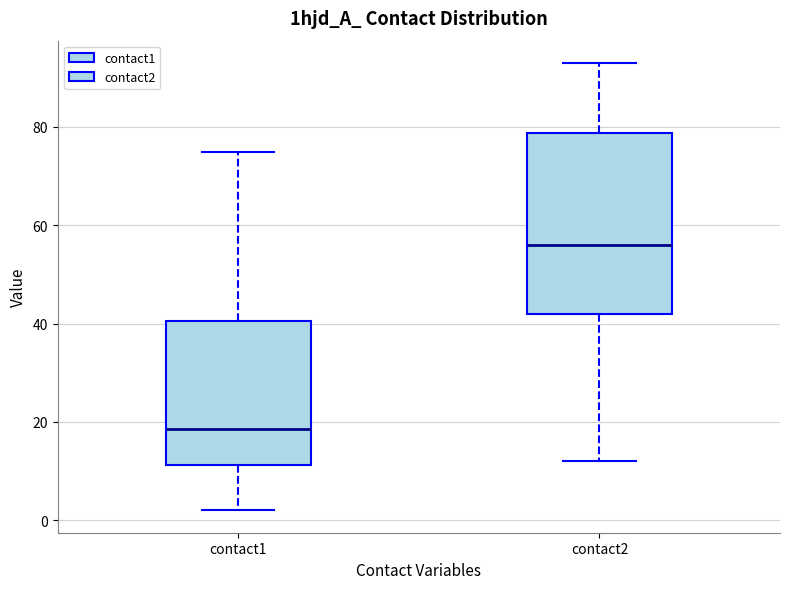

Which box has the highest median line?

contact2